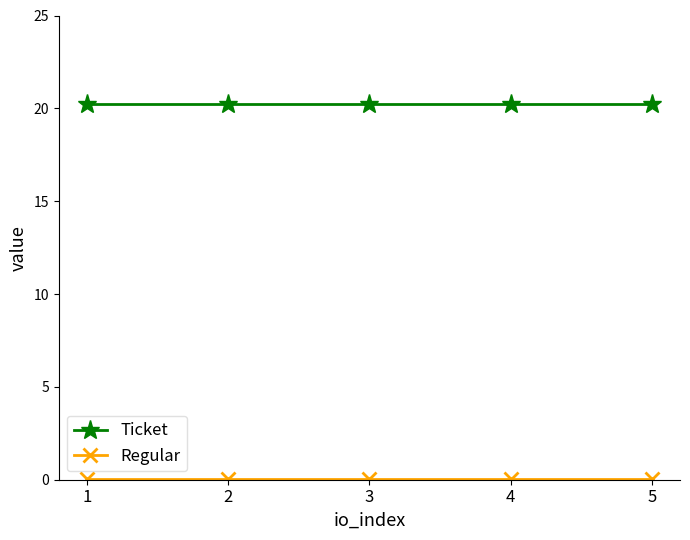

Count the number of data series in this chart.

2